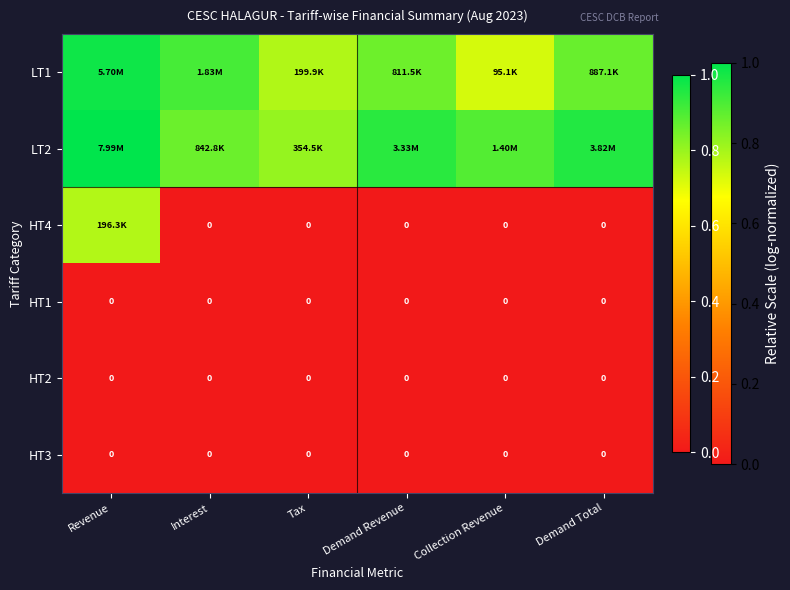

At which label does HT3 reach its minimum?

Revenue